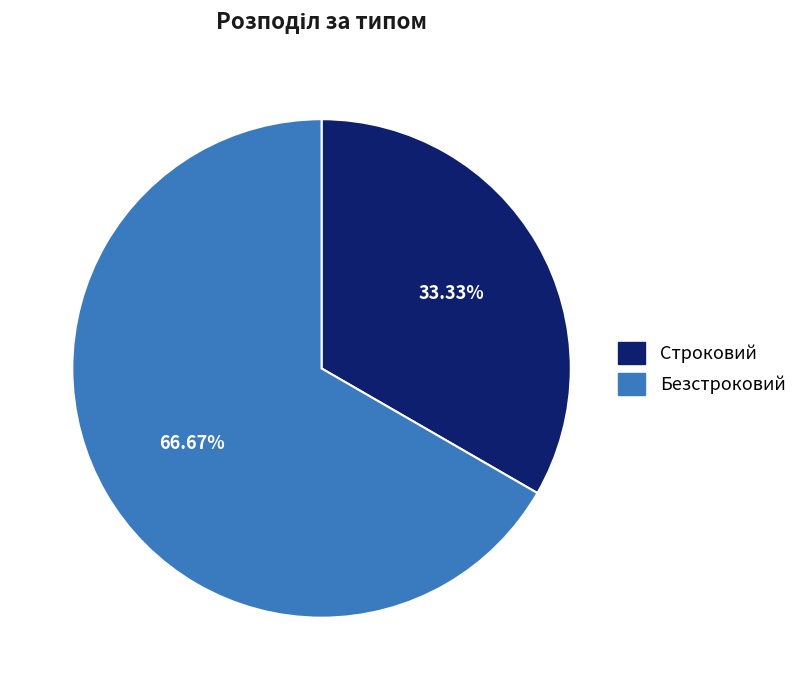

Which category has the biggest portion of the pie?

Безстроковий